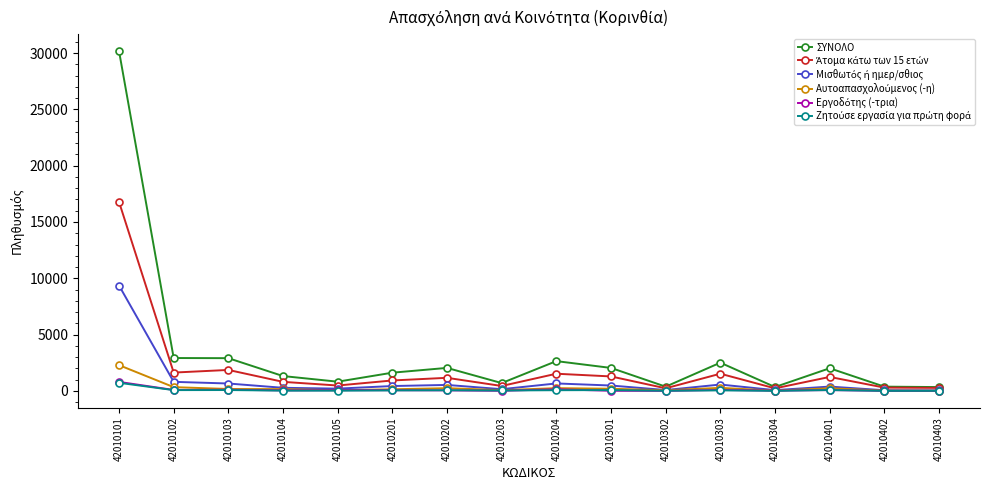

Which series has the widest spread of values?

ΣΥΝΟΛΟ